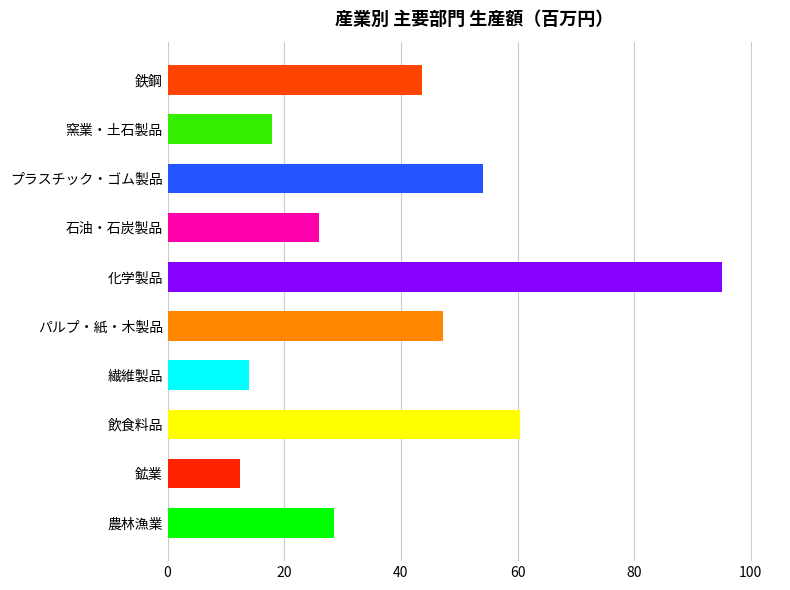

What is the smallest value displayed?

12.4